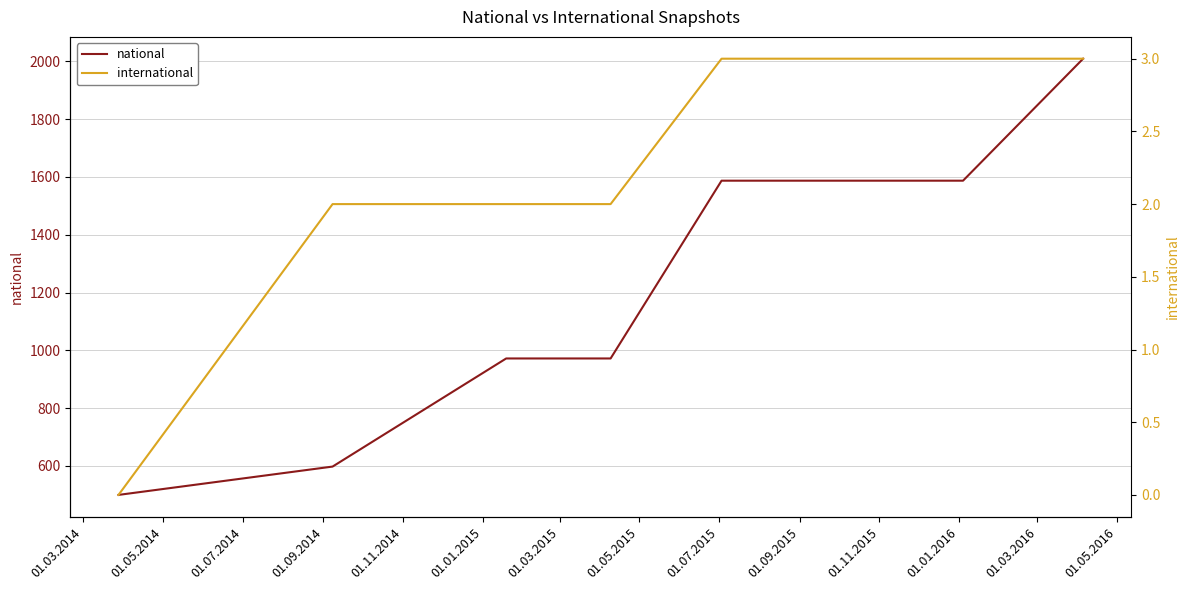

True or false: national and international cross at least once.

False